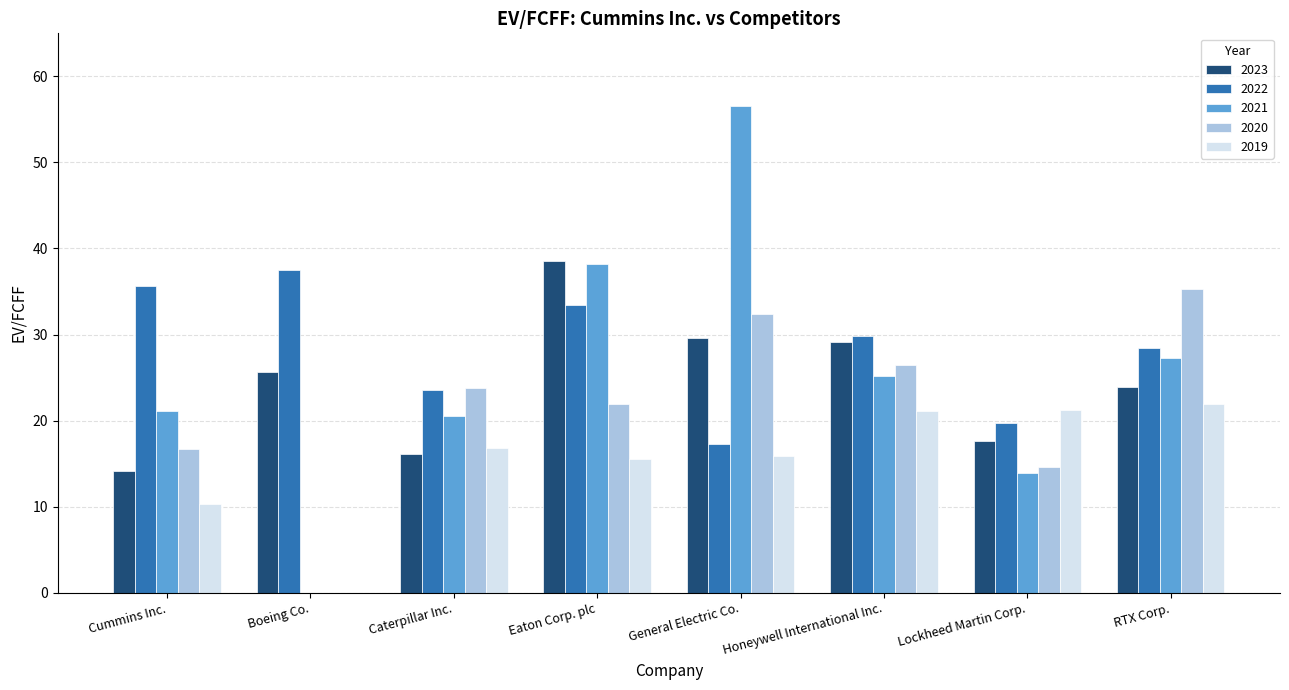

The value of 2019 at Caterpillar Inc. is 7.0. True or false?

False